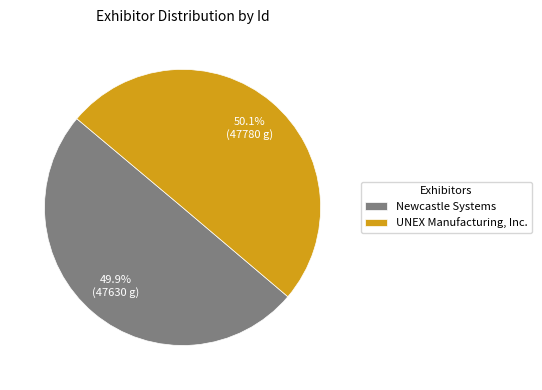

Rank the categories by value from highest to lowest.

UNEX Manufacturing, Inc., Newcastle Systems